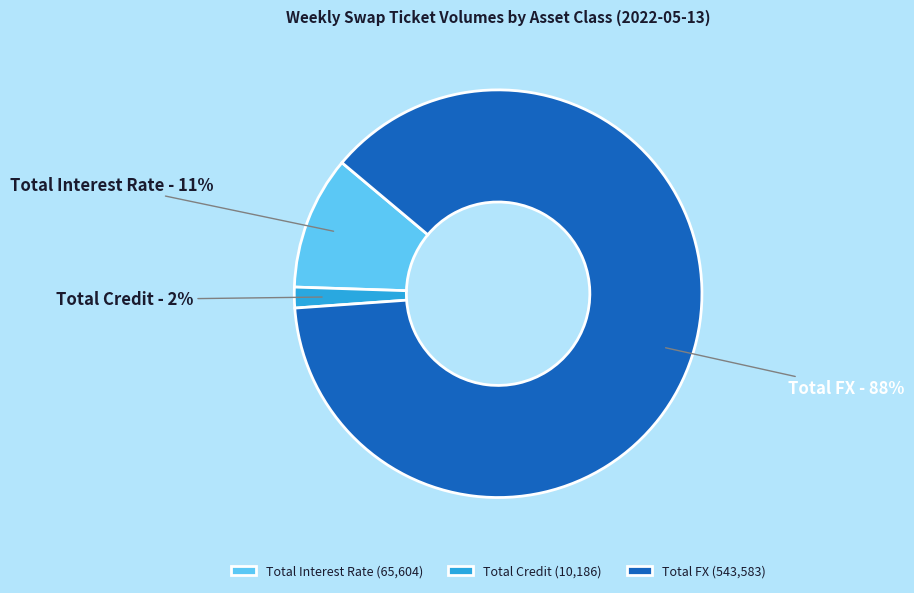

Which category has the smallest portion of the pie?

Total Credit